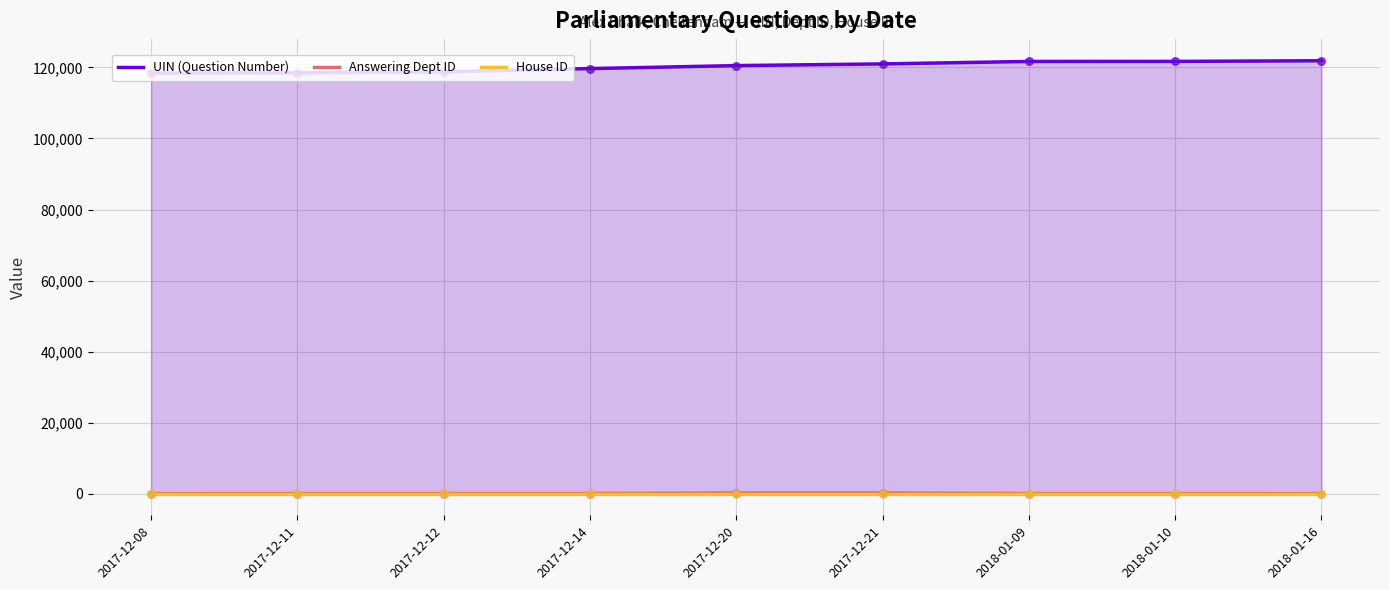

Which series reaches the maximum Y coordinate?

UIN (Question Number)